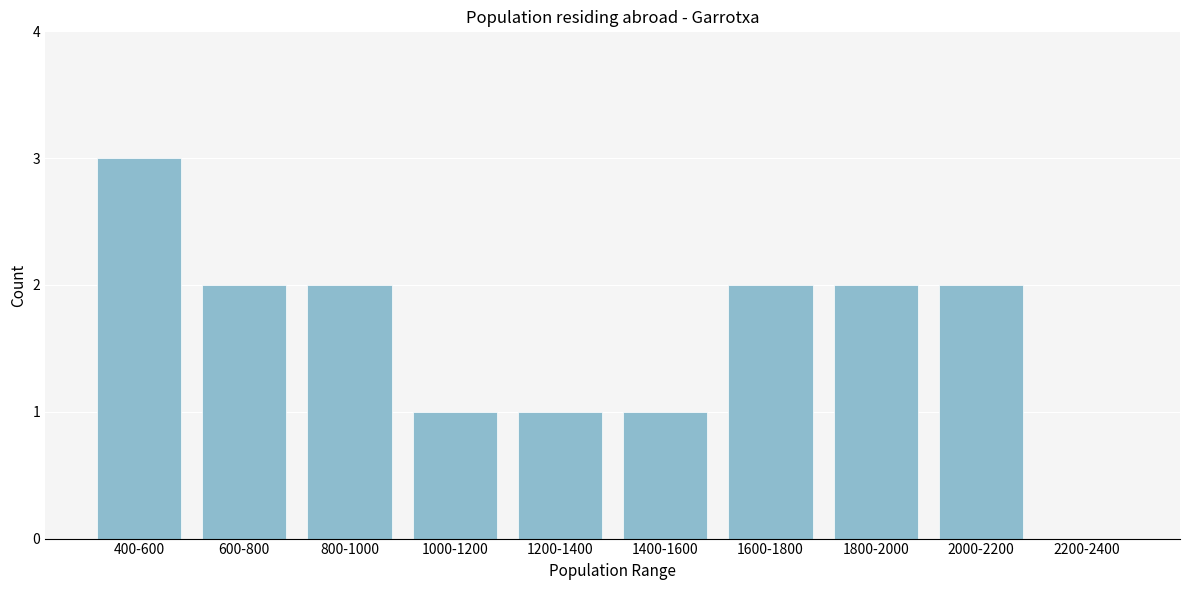

Reading left to right, list all the values displayed in this chart.

400-600=3	600-800=2	800-1000=2	1000-1200=1	1200-1400=1	1400-1600=1	1600-1800=2	1800-2000=2	2000-2200=2	2200-2400=0